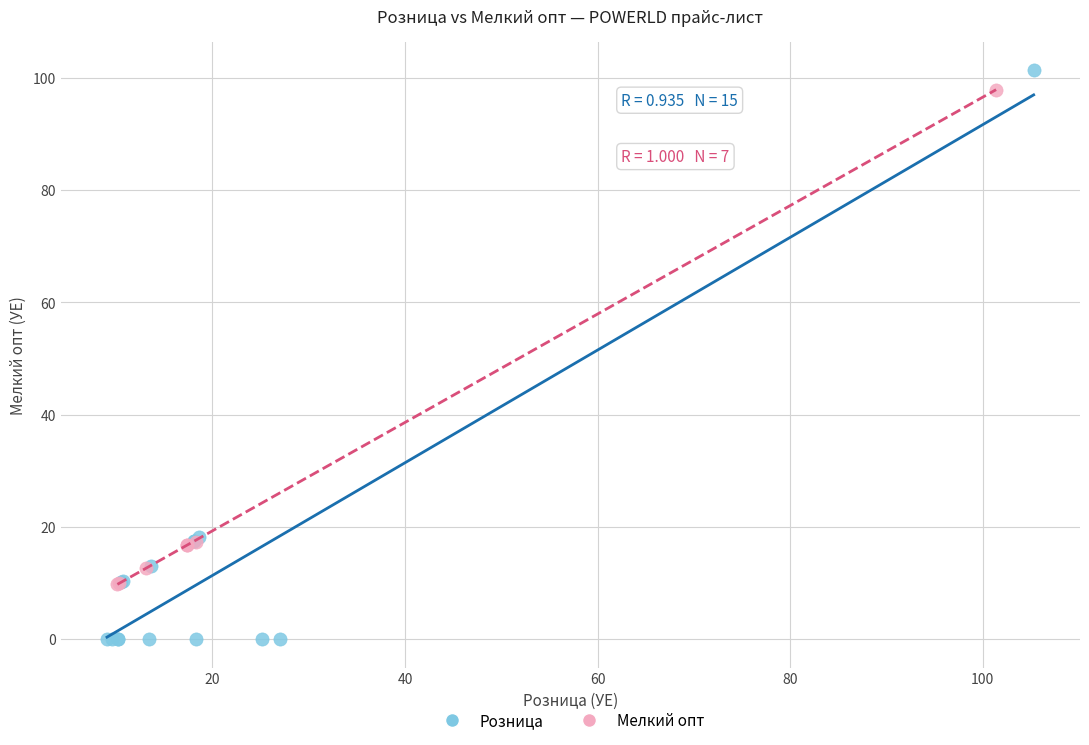

Which series contains the lowest Y value?

Розница